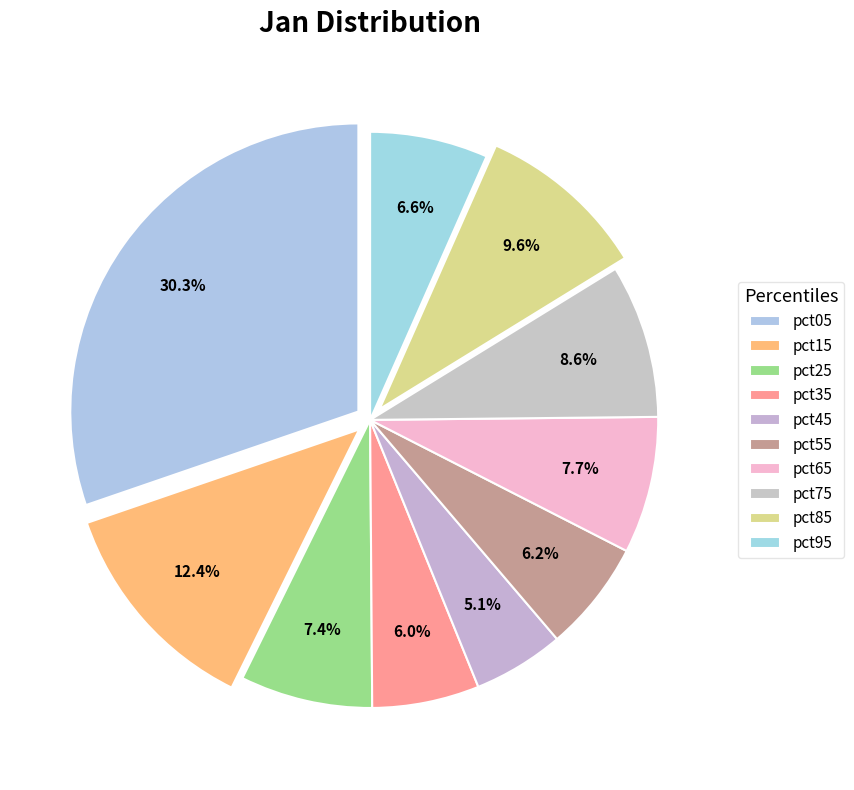

To the nearest percent, what is the combined percentage of pct15 and pct25?

20%